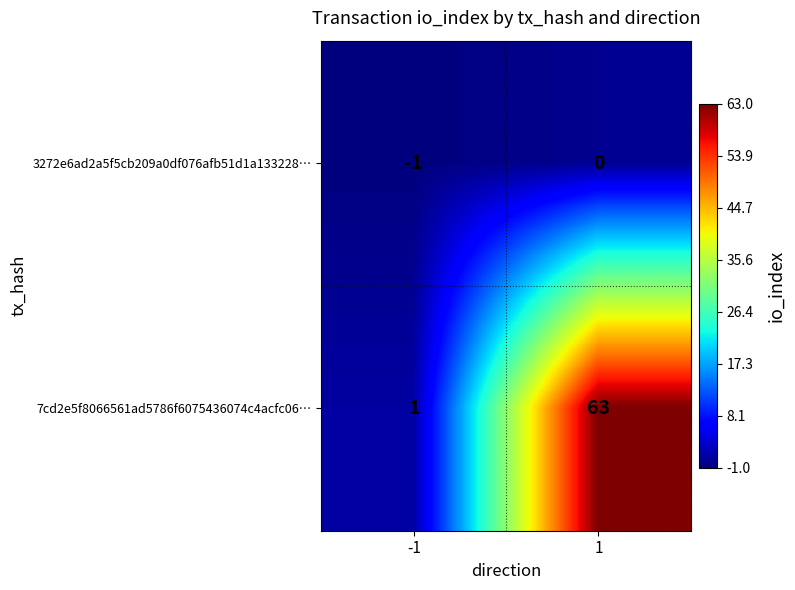

What is the maximum value shown in the chart?

63